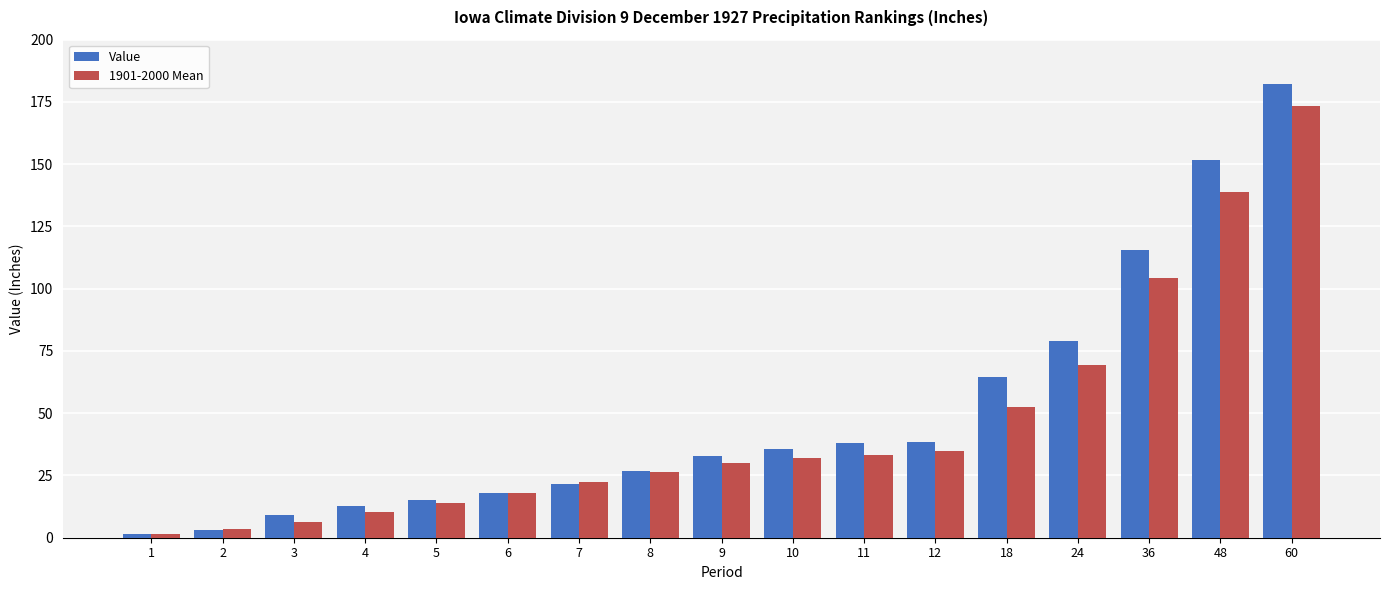

What is the maximum value shown in the chart?

182.1